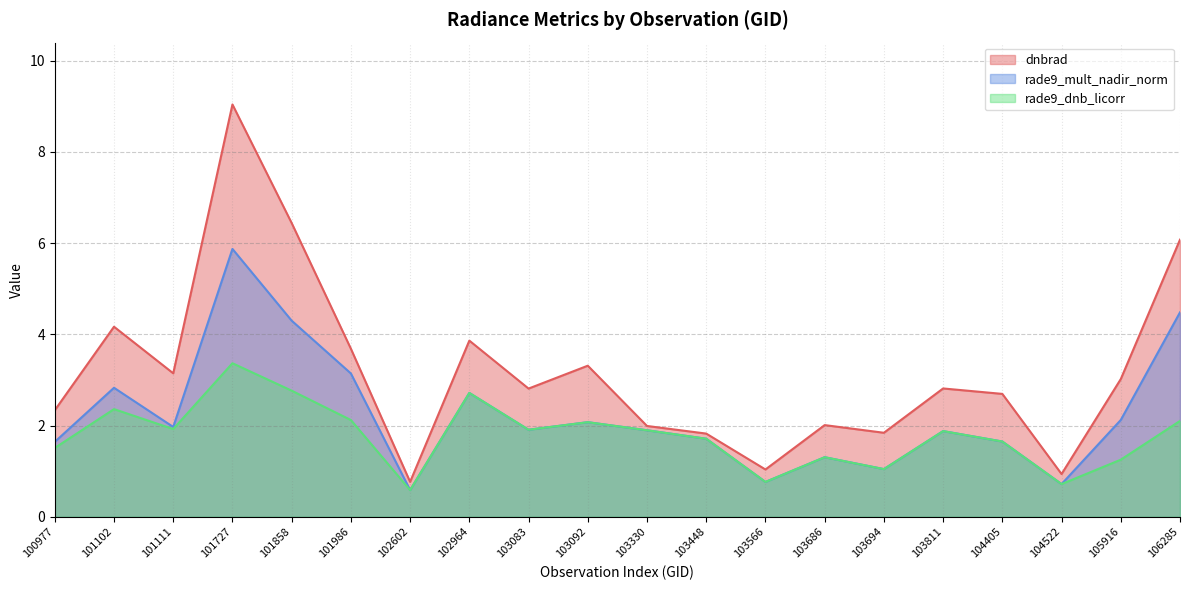

What is the difference between the maximum and second lowest values in the dnbrad series?

8.1